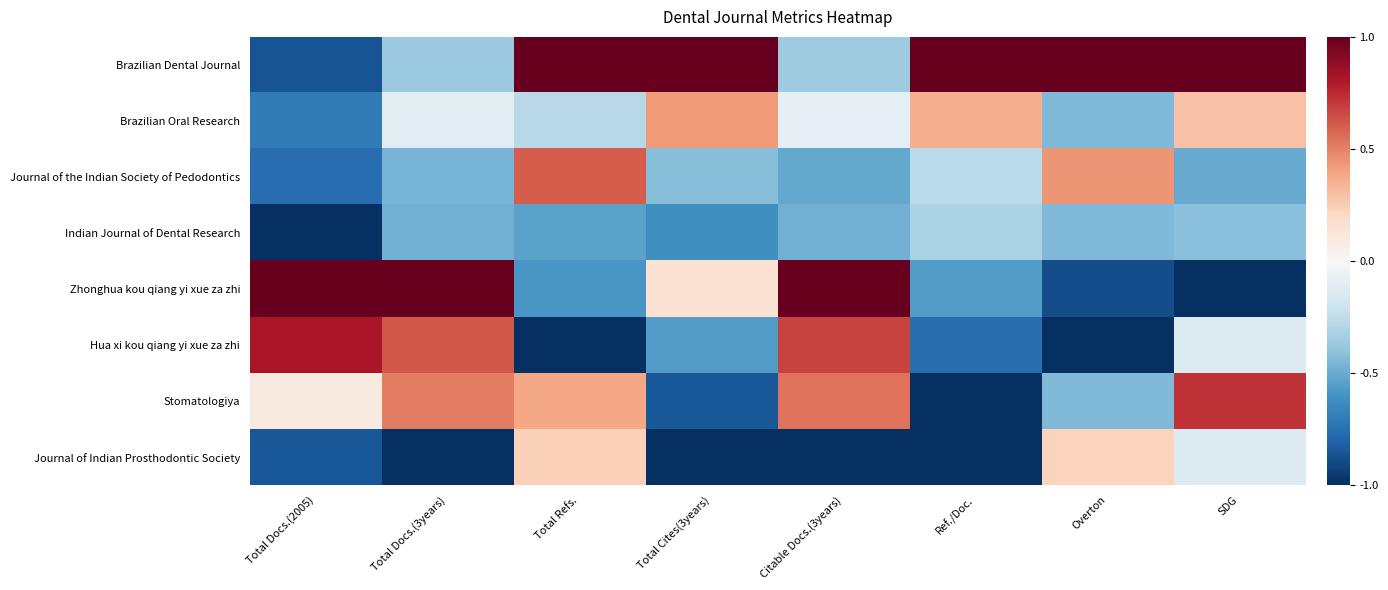

What is the maximum value shown in the chart?

1.0